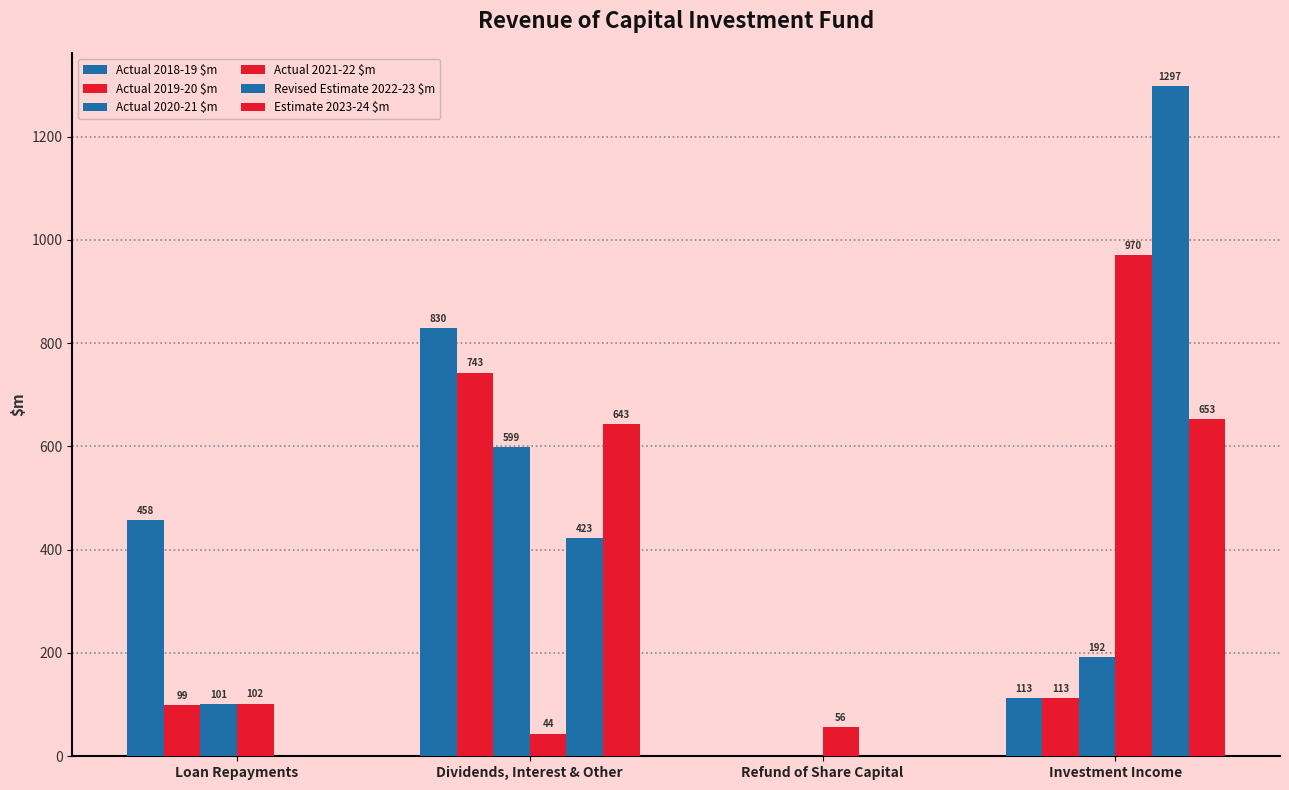

How many positive values does the Actual 2018-19 $m series have?

3